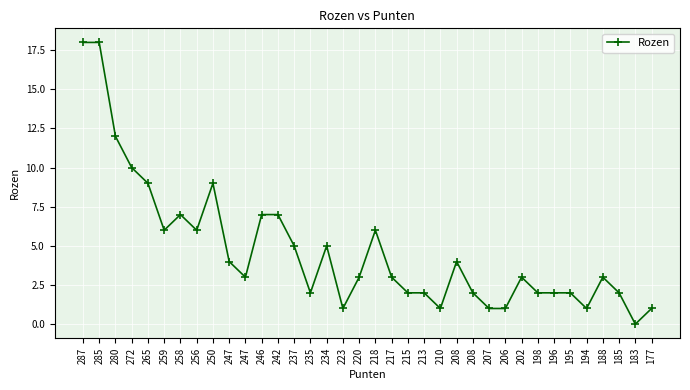

What is the difference between the maximum and second lowest values?

17